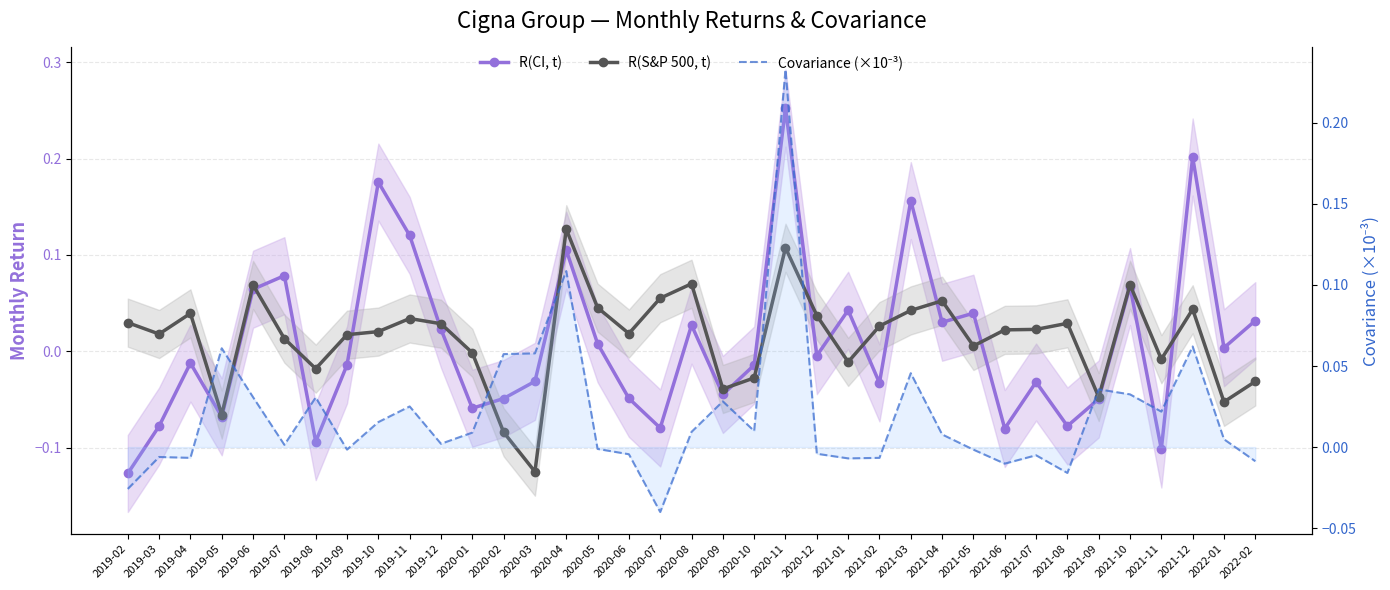

Rank the categories by R(S&P 500, t) value from lowest to highest.

2020-03, 2020-02, 2019-05, 2022-01, 2021-09, 2020-09, 2022-02, 2020-10, 2019-08, 2021-01, 2021-11, 2020-01, 2021-05, 2019-07, 2019-09, 2019-03, 2020-06, 2019-10, 2021-06, 2021-07, 2021-02, 2019-12, 2021-08, 2019-02, 2019-11, 2020-12, 2019-04, 2021-03, 2021-12, 2020-05, 2021-04, 2020-07, 2019-06, 2021-10, 2020-08, 2020-11, 2020-04